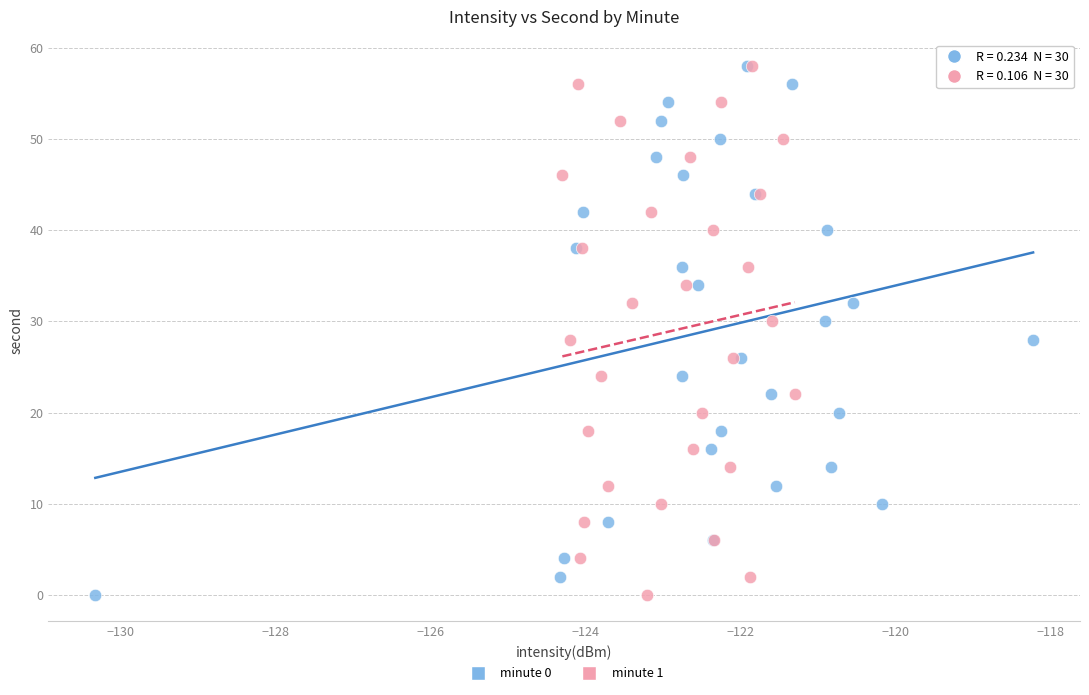

What are all the series names shown in the legend?

minute 0, minute 1